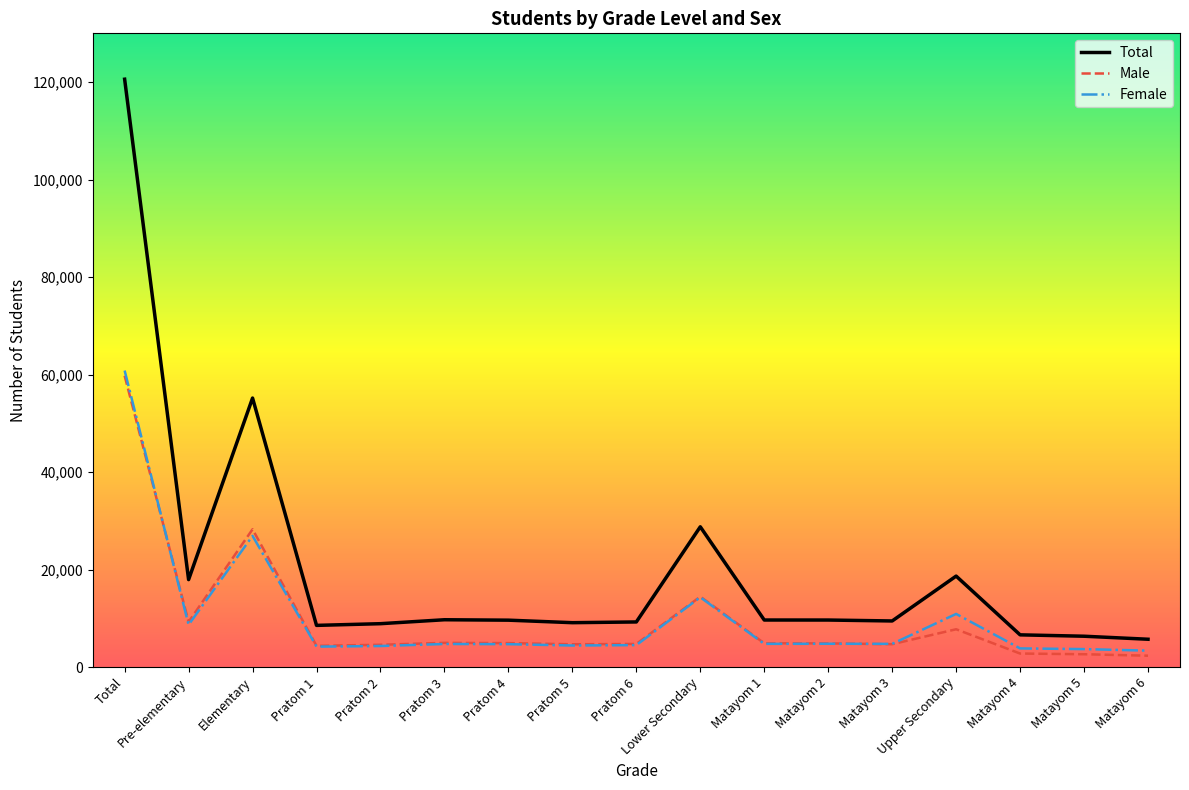

True or false: Male and Total intersect in this chart.

False